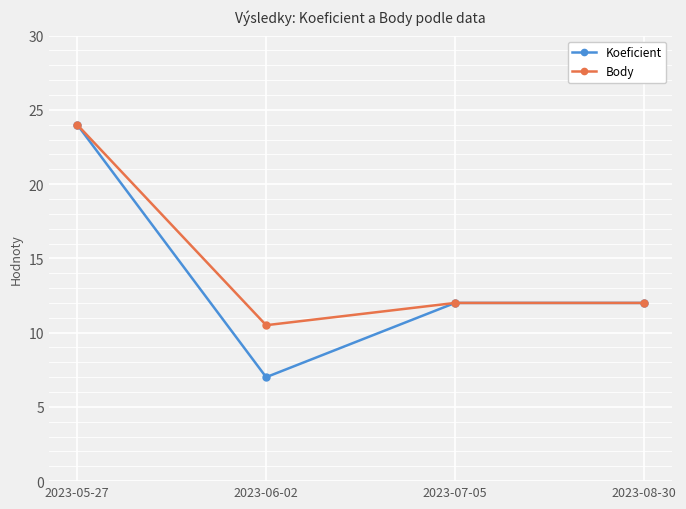

The value of Koeficient at 2023-06-02 is 11.3. True or false?

False